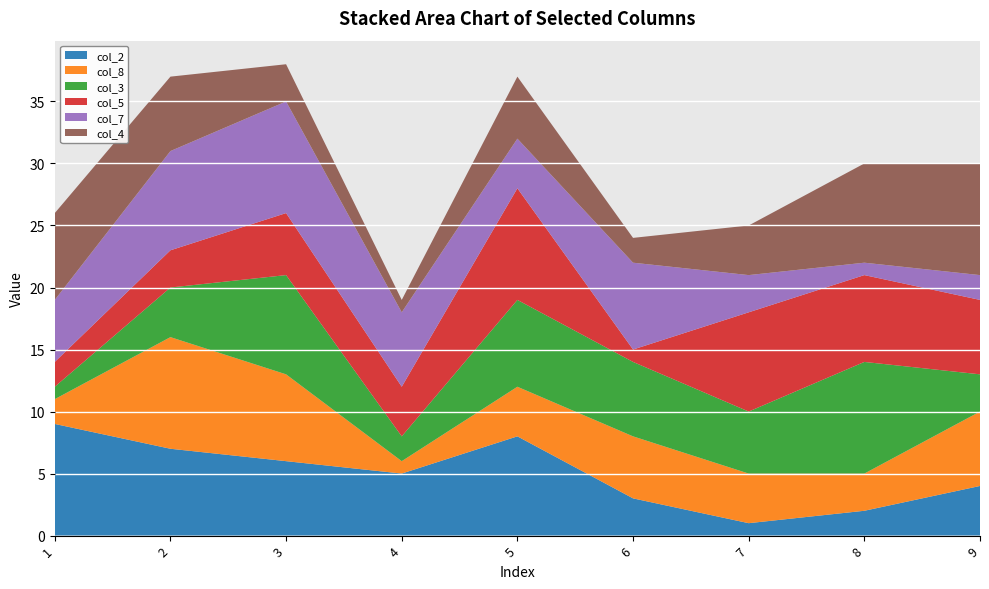

Reading right to left, extract all data points from this chart.

col_2: 9=4	8=2	7=1	6=3	5=8	4=5	3=6	2=7	1=9
col_8: 9=6	8=3	7=4	6=5	5=4	4=1	3=7	2=9	1=2
col_3: 9=3	8=9	7=5	6=6	5=7	4=2	3=8	2=4	1=1
col_5: 9=6	8=7	7=8	6=1	5=9	4=4	3=5	2=3	1=2
col_7: 9=2	8=1	7=3	6=7	5=4	4=6	3=9	2=8	1=5
col_4: 9=9	8=8	7=4	6=2	5=5	4=1	3=3	2=6	1=7